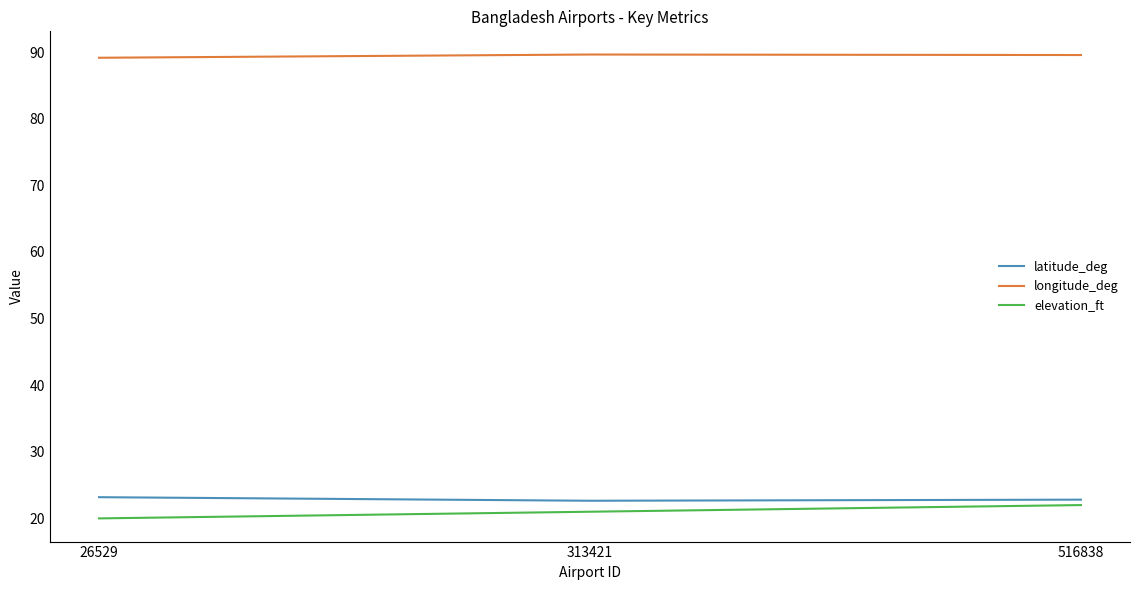

True or false: latitude_deg has a value of 11.5 at 516838.

False